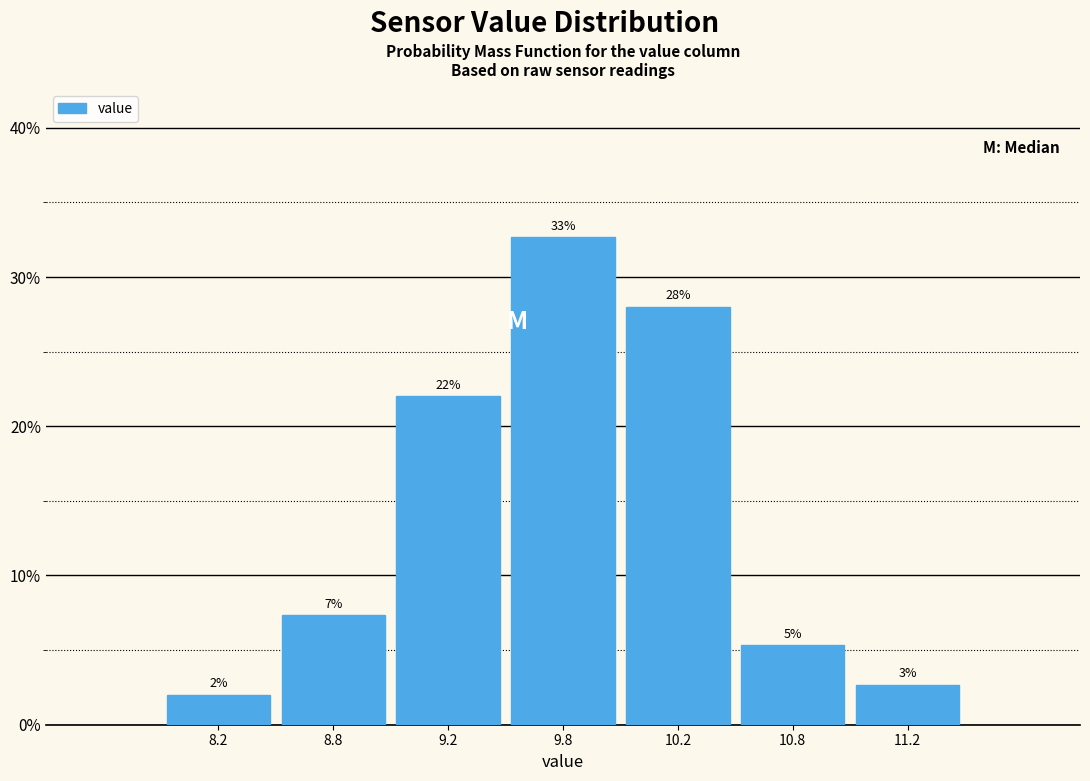

How many bars are there in total?

7